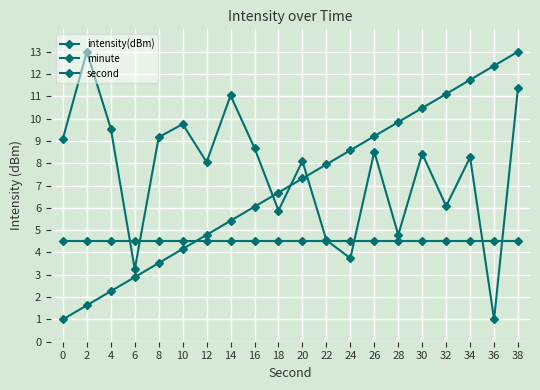

Rank the series by their average value, from lowest to highest.

minute, second, intensity(dBm)